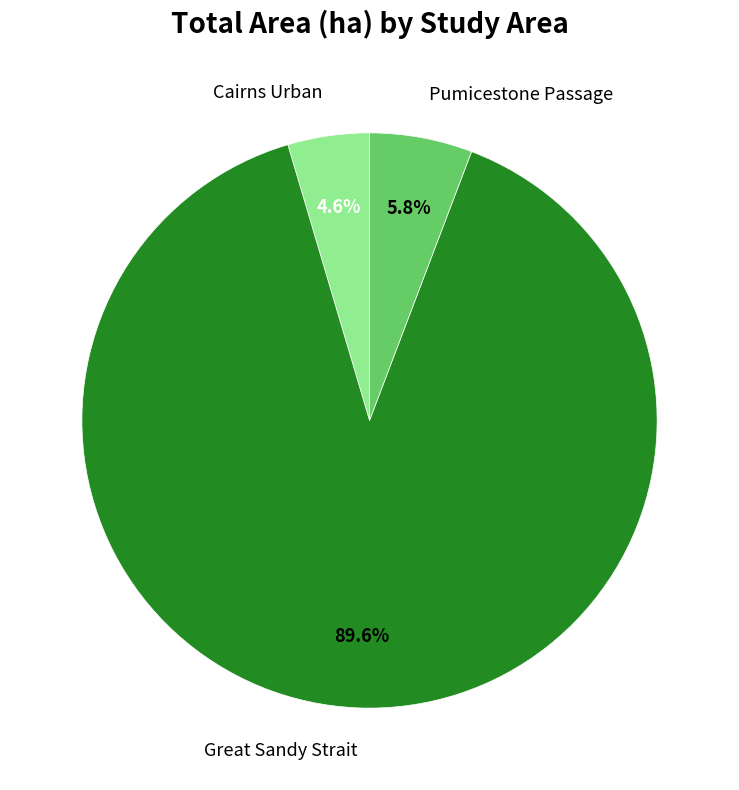

How much of the chart is everything except Pumicestone Passage?

94.2%